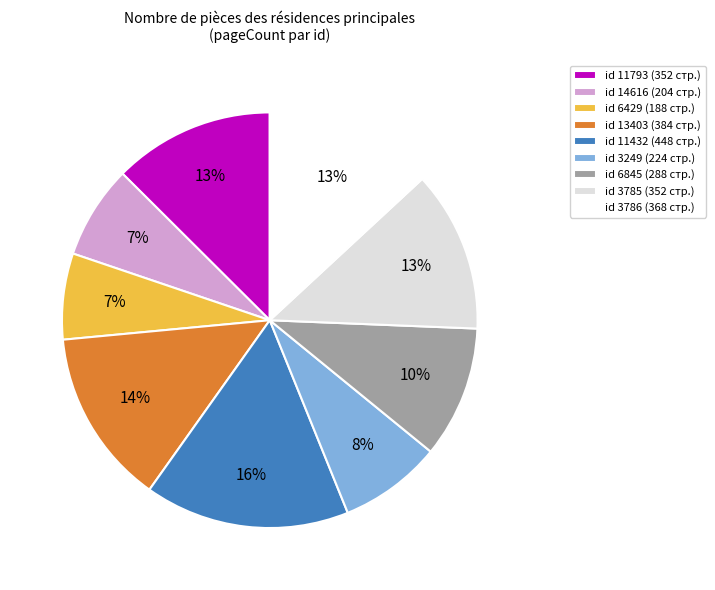

True or false: id 3786 (368 стр.) accounts for 13% of the total.

True